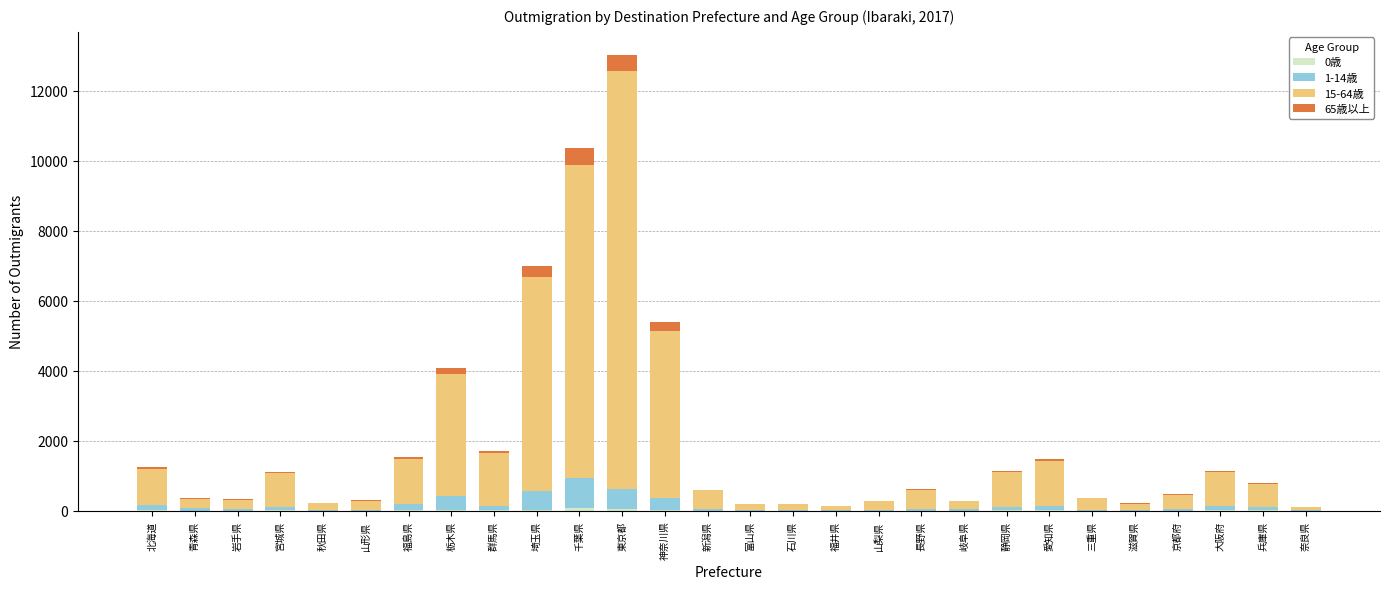

At which category is the sum across all series the highest?

東京都